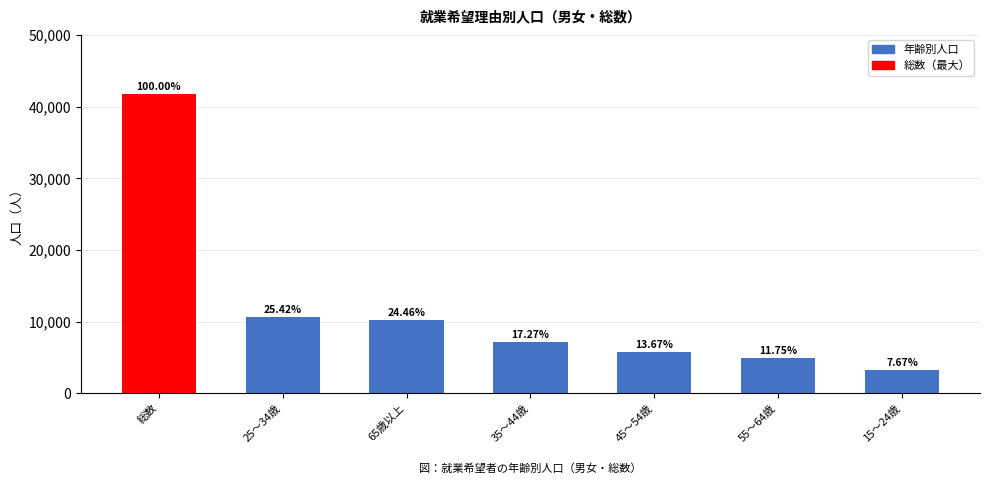

Does the chart contain any negative values?

No